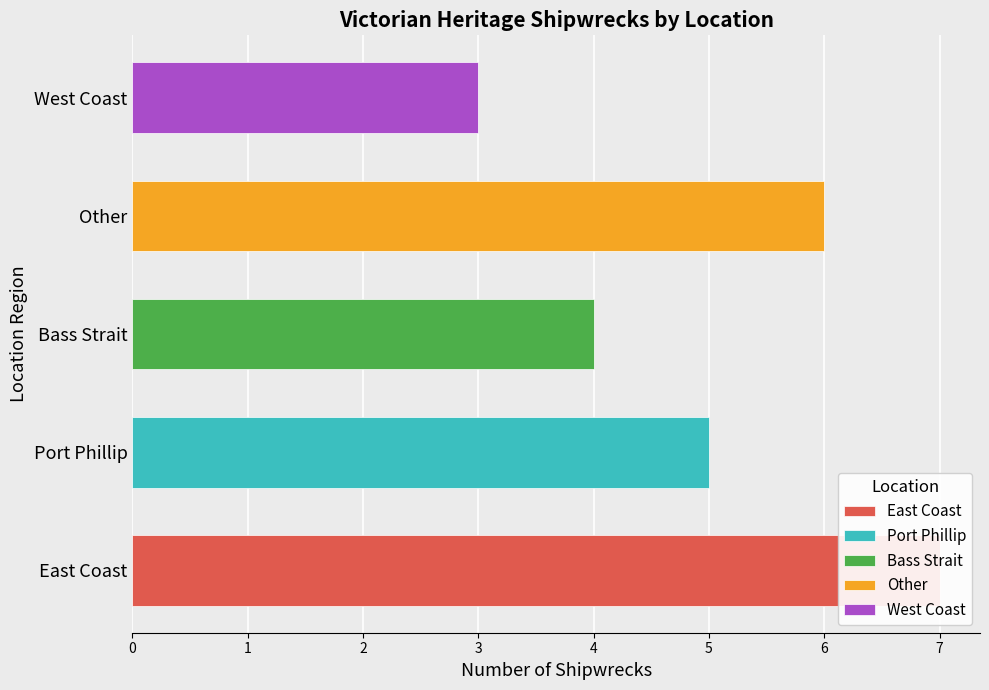

What is the sum of the values at 1 and 2?

11